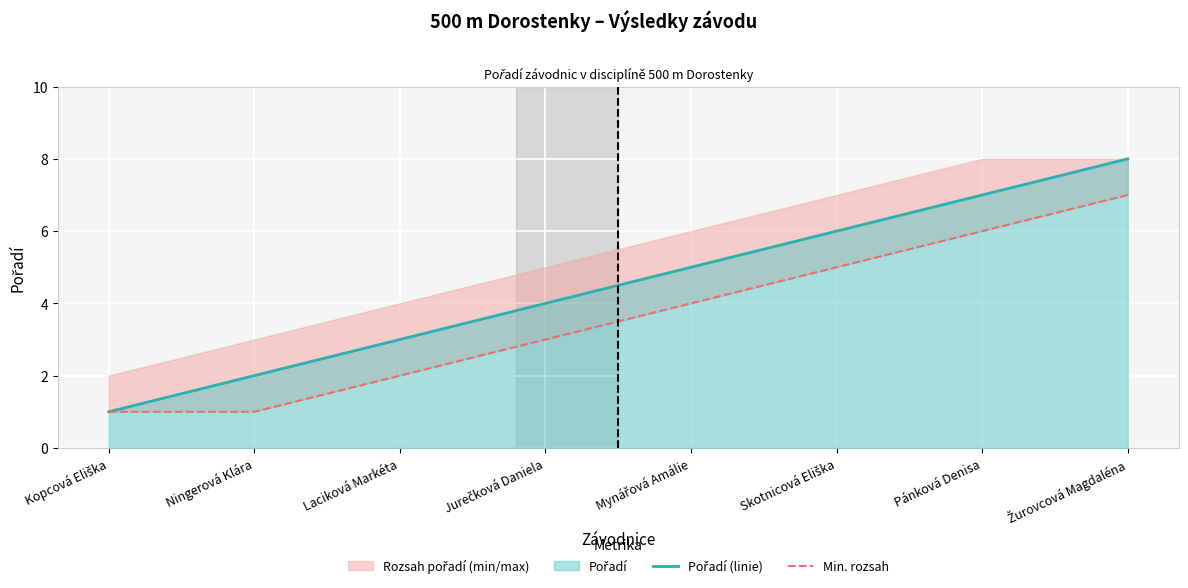

What is the difference between the Pořadí (linie) values at Kopcová Eliška and Mynářová Amálie?

4